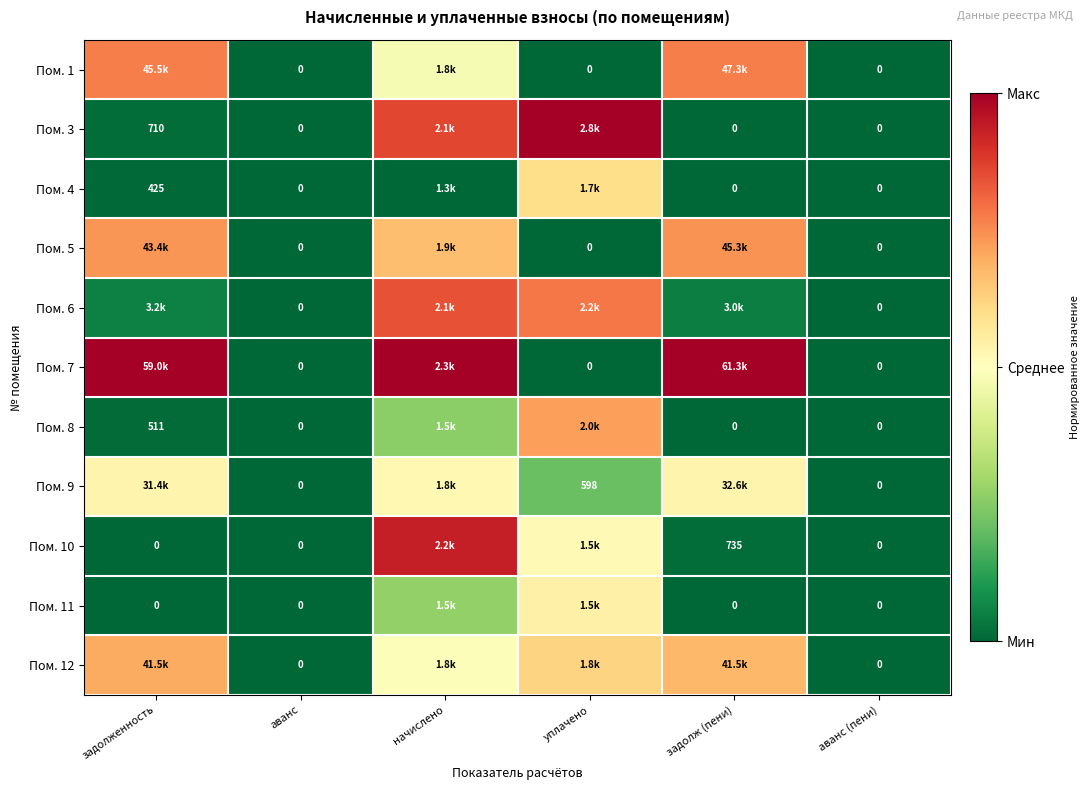

How many distinct data groups are displayed?

11